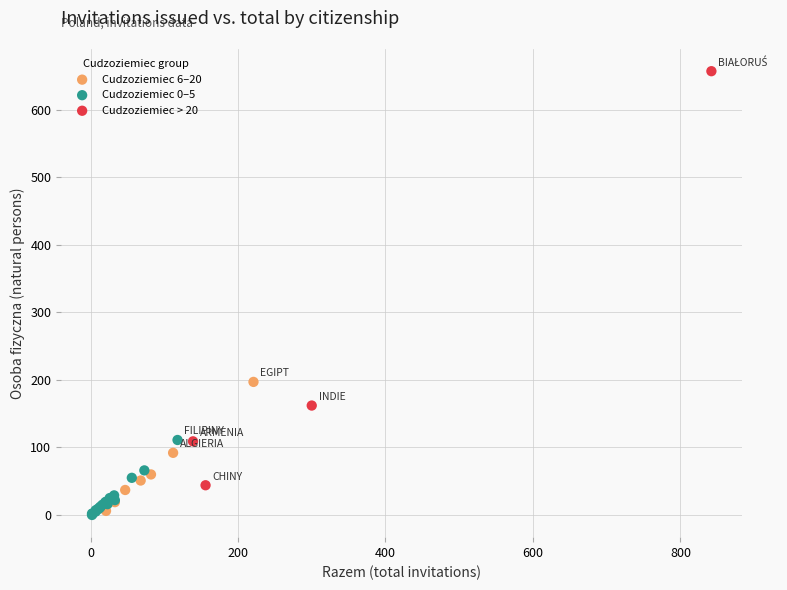

Which series contains the highest Y value?

Cudzoziemiec > 20